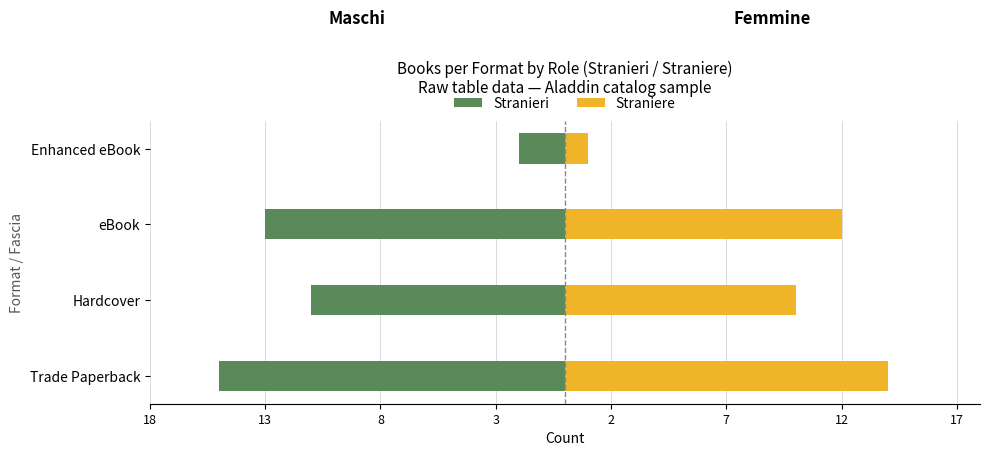

Read the Straniere value at Hardcover, to the nearest 10.

10